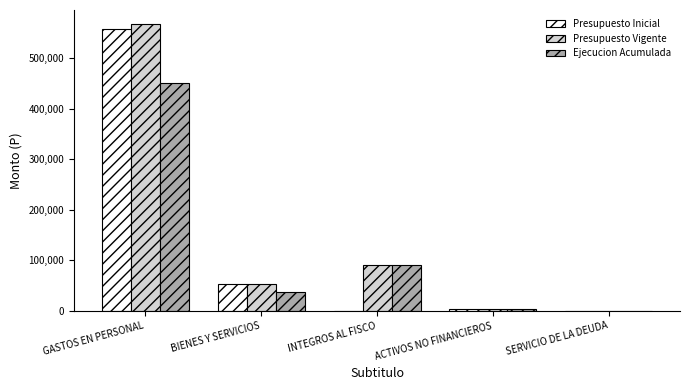

What are all the series names shown in the legend?

Presupuesto Inicial, Presupuesto Vigente, Ejecucion Acumulada